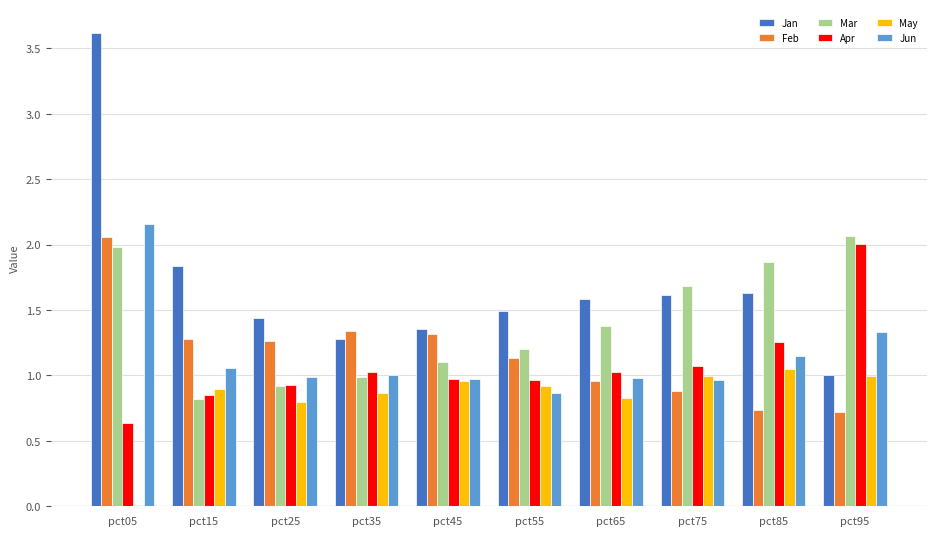

What is the greatest value displayed?

3.6